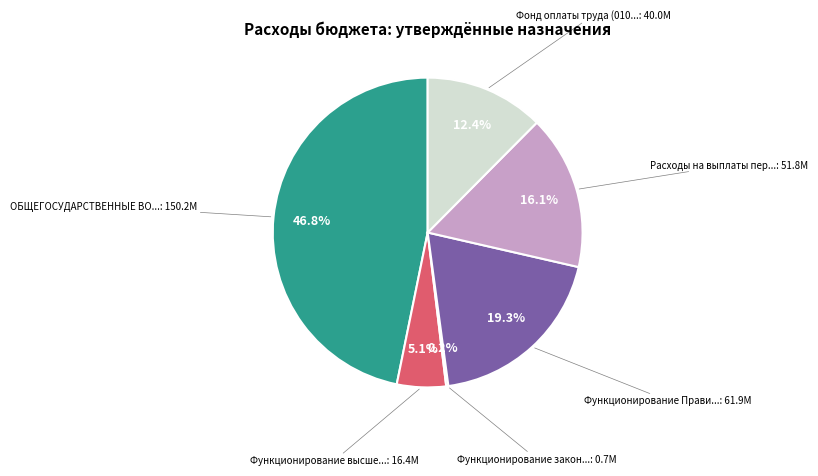

To the nearest percent, what is the average slice percentage?

17%